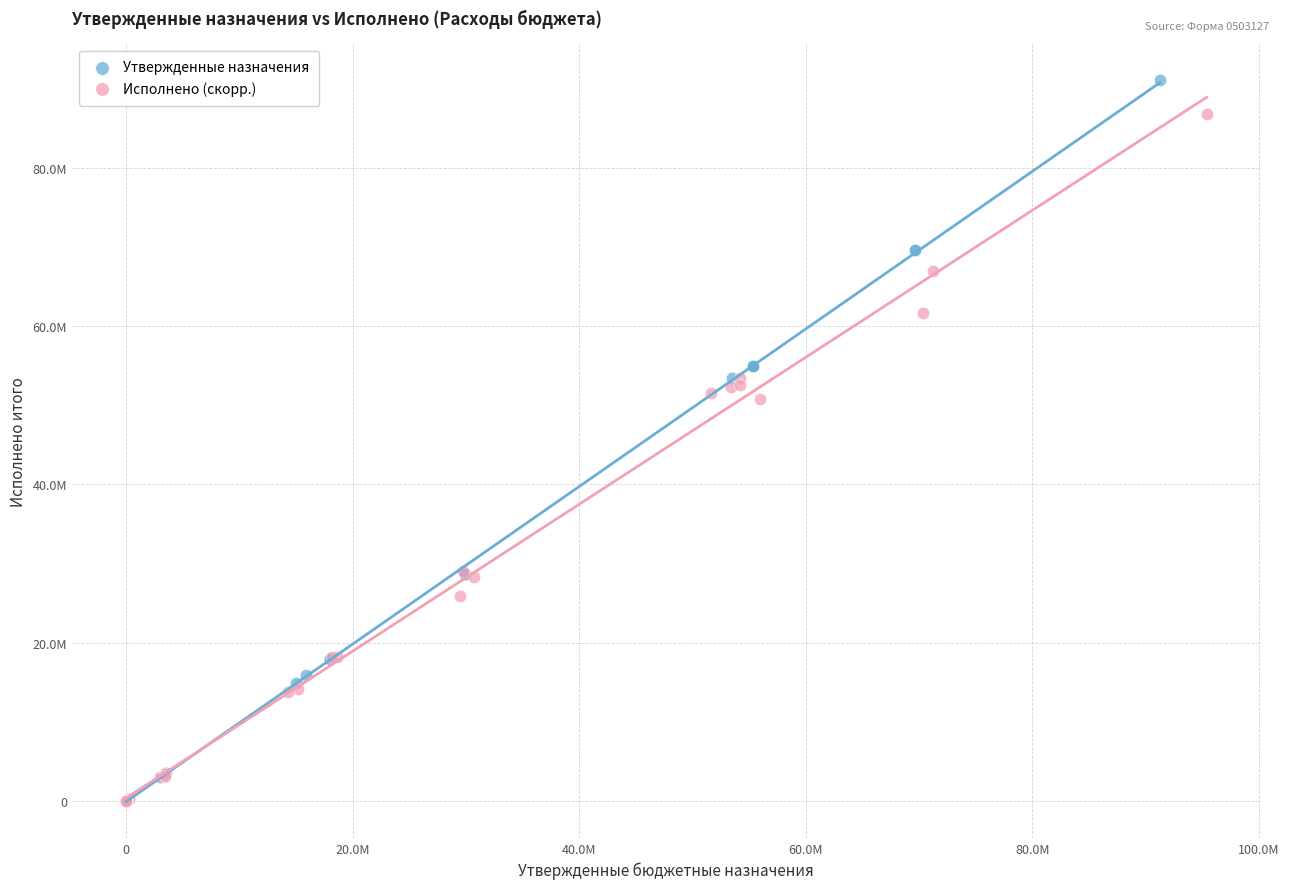

What are all the series names shown in the legend?

Утвержденные назначения, Исполнено (скорр.)